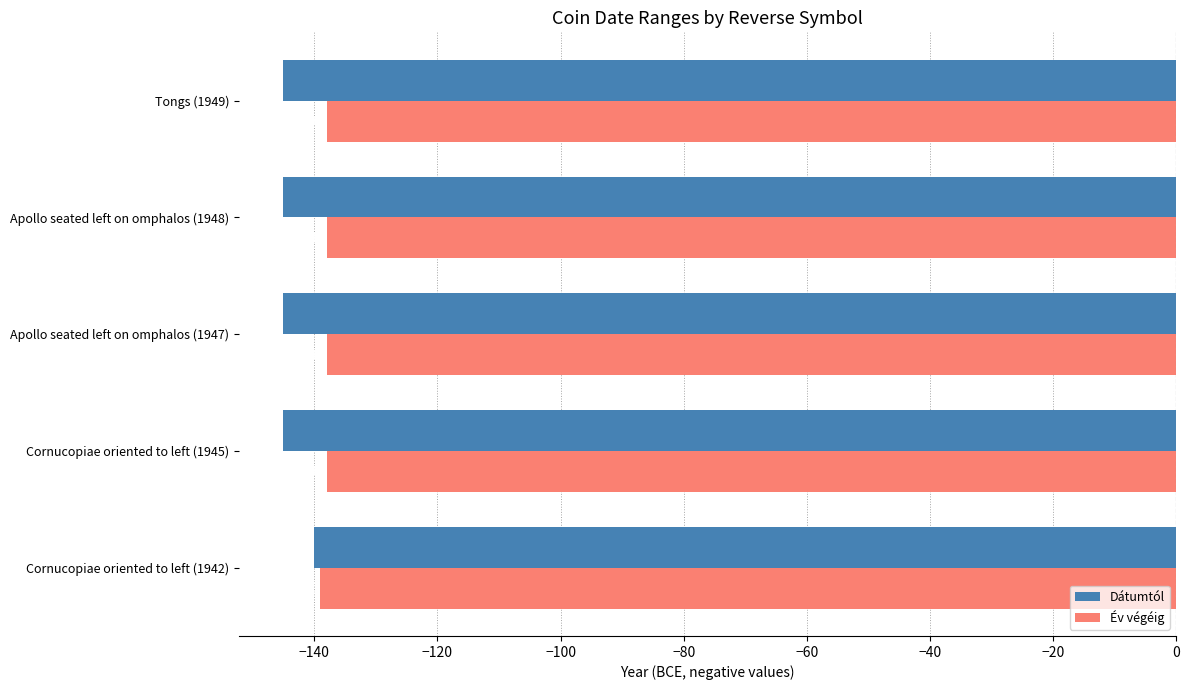

The value of Dátumtól at Cornucopiae oriented to left (1945) is -76. True or false?

False